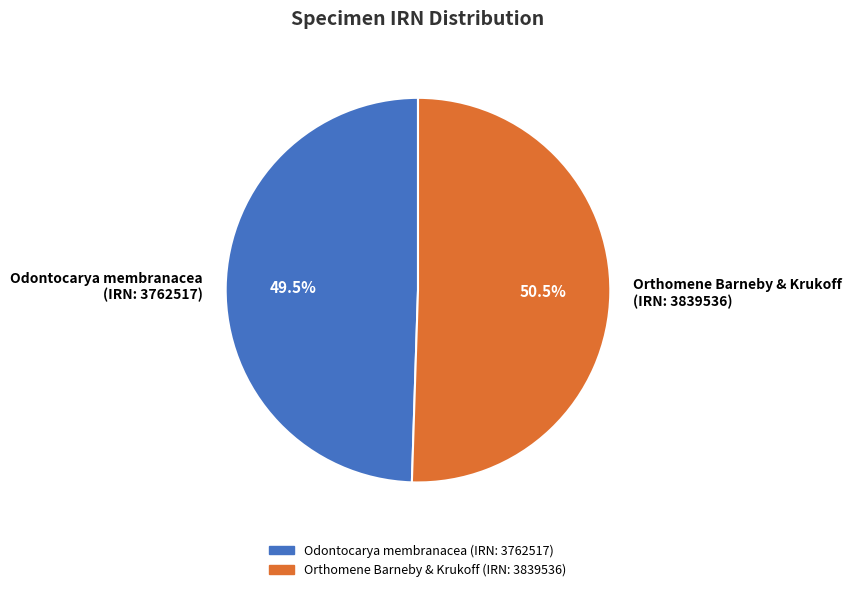

Which category has the smallest portion of the pie?

Odontocarya membranacea (IRN: 3762517)